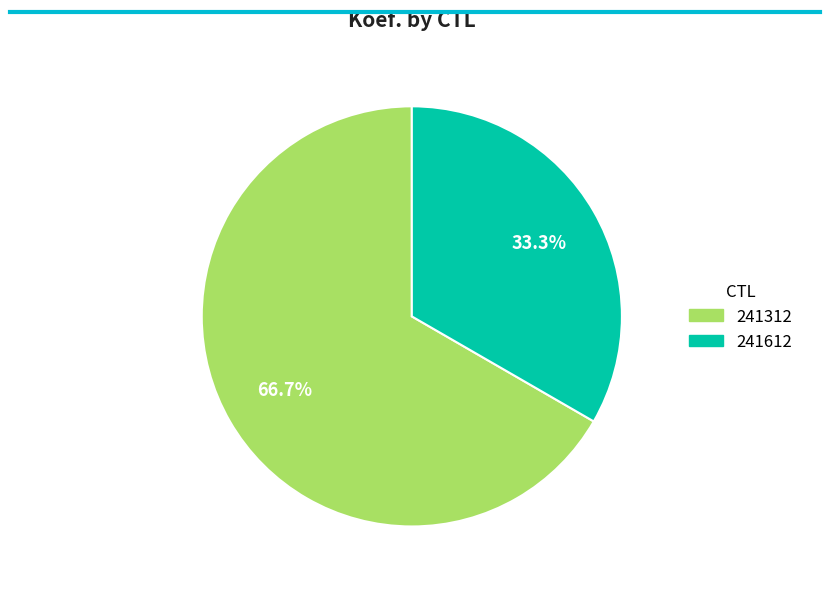

How many segments does this pie chart have?

2